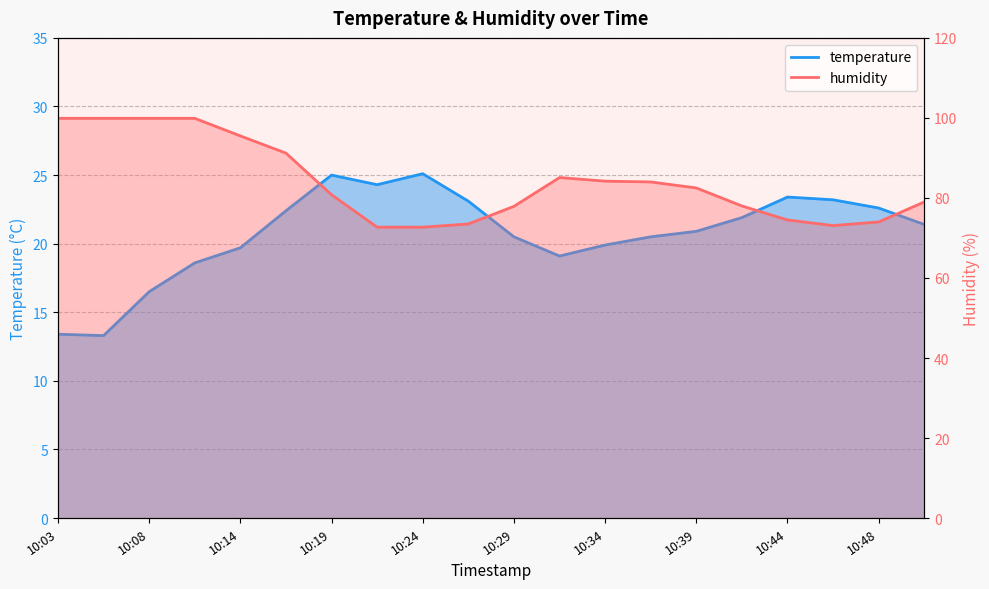

How many interior local valleys does the humidity series have?

1